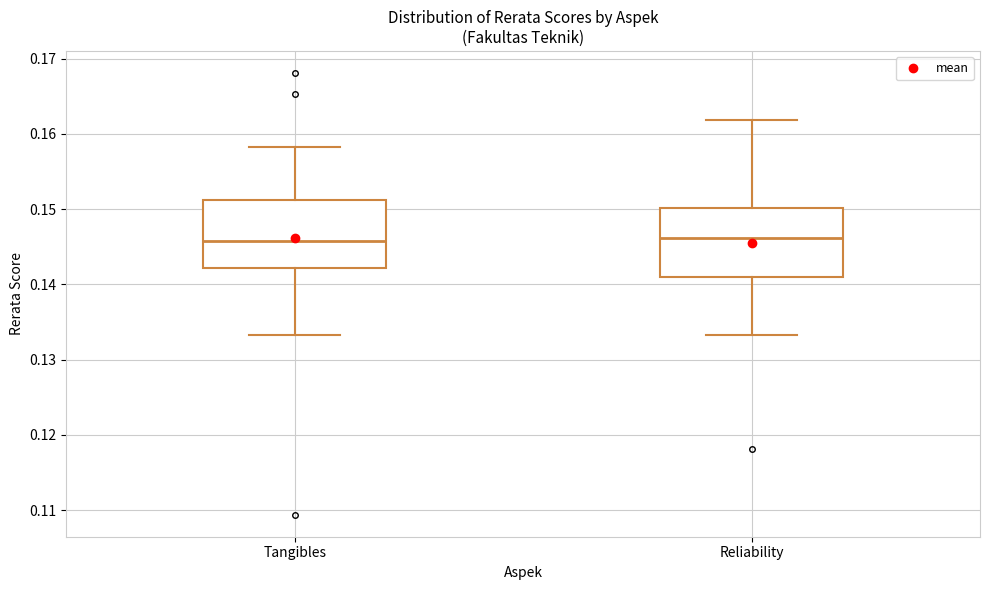

Reading left to right, transcribe this box plot: for each box, give where its median line is, the range the box spans, and where its two whiskers end, as read against the y-axis. The values are not printed on the chart, so give them approximately, as read against the axis.

Tangibles: median 0.146, box 0.142 to 0.151, whiskers 0.133 to 0.158
Reliability: median 0.146, box 0.141 to 0.150, whiskers 0.133 to 0.162